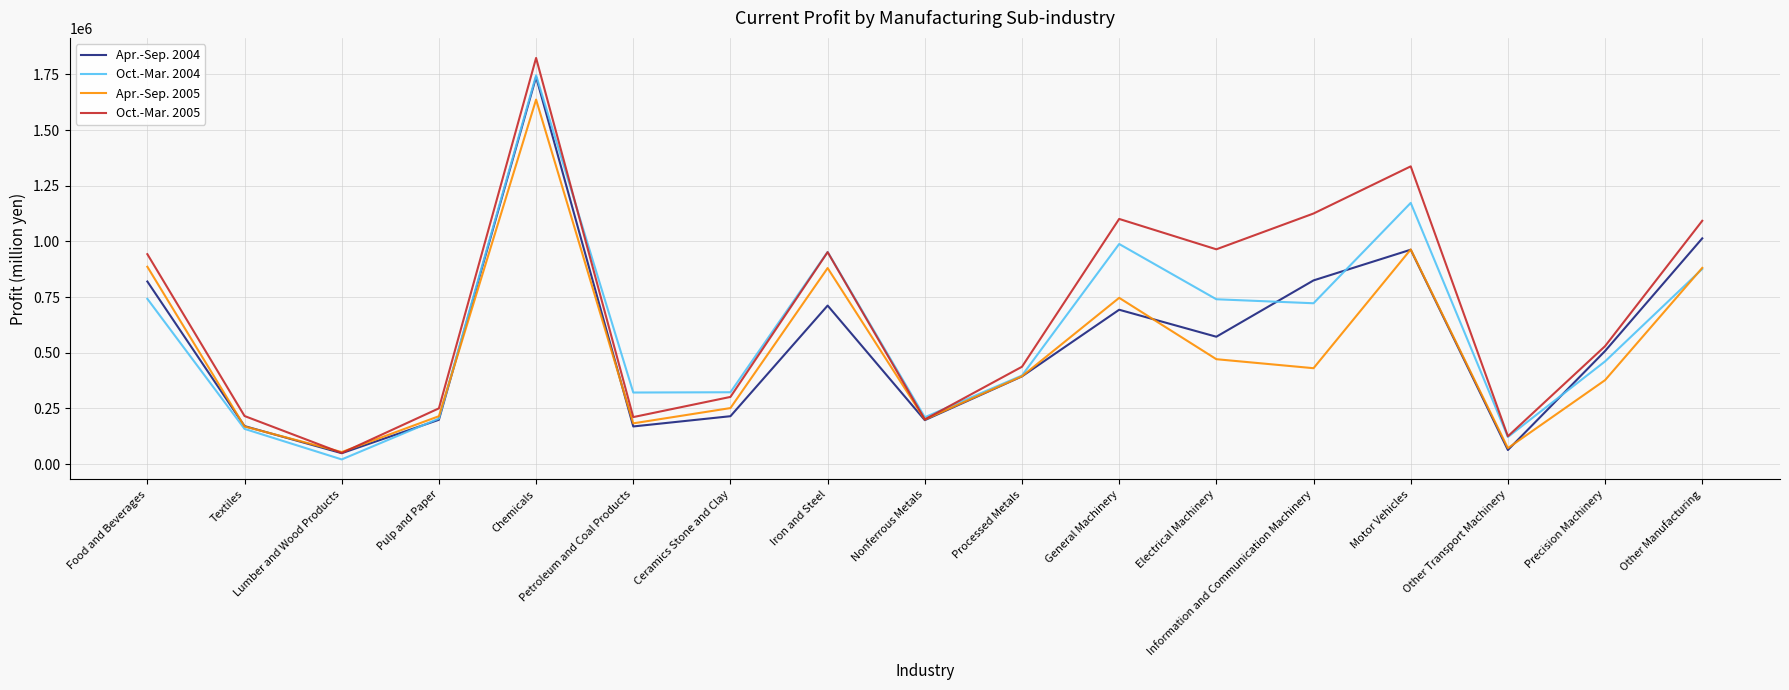

Which series has the largest total across all categories?

Oct.-Mar. 2005